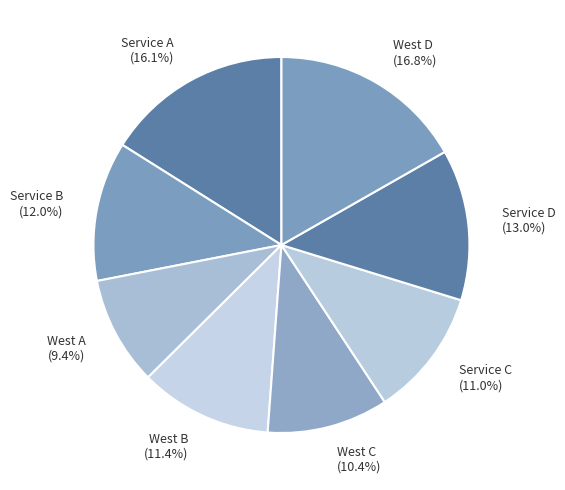

Which slice is the smallest?

West A